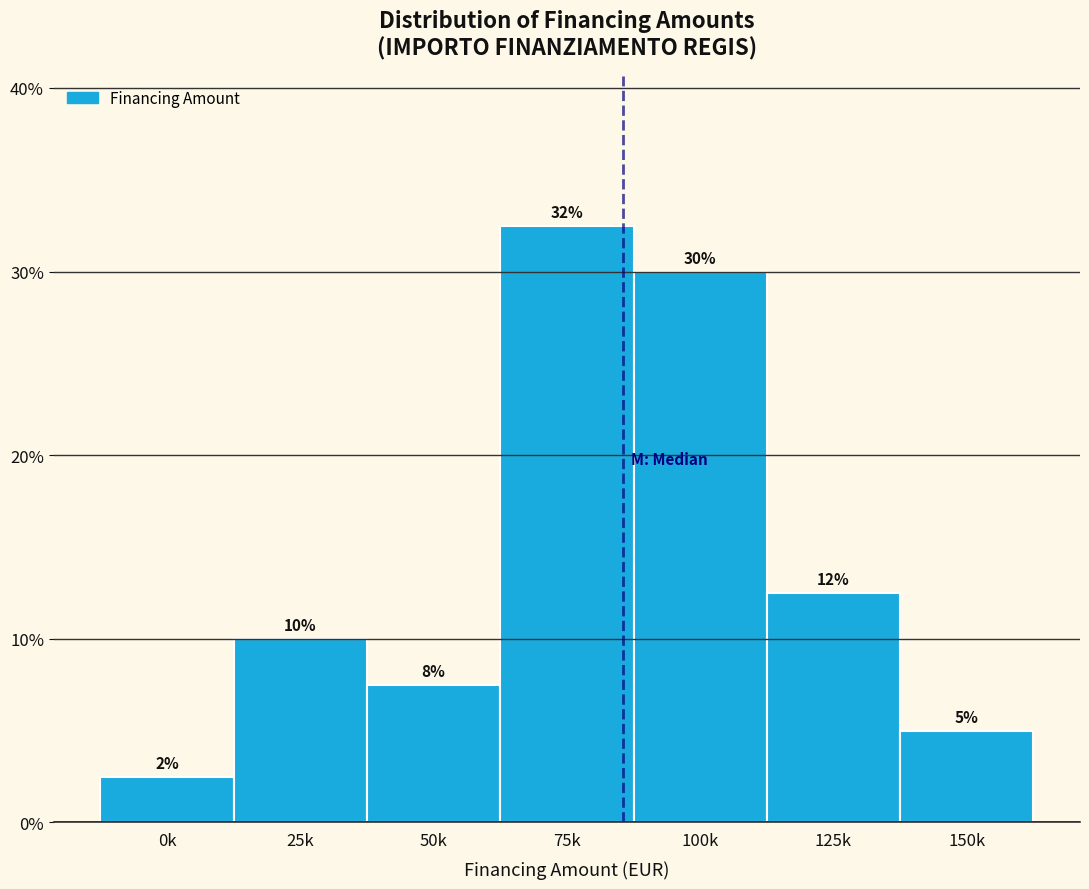

Does the chart contain any negative values?

No